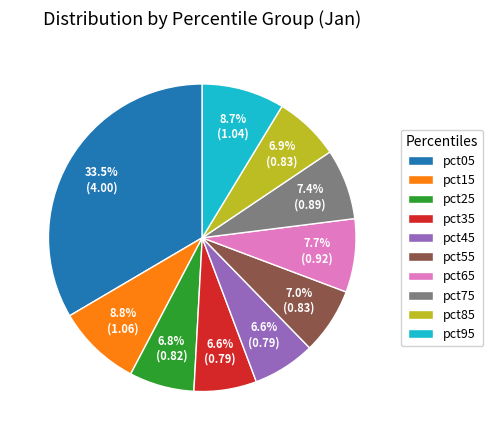

Which has a higher value, pct65 or pct95?

pct95